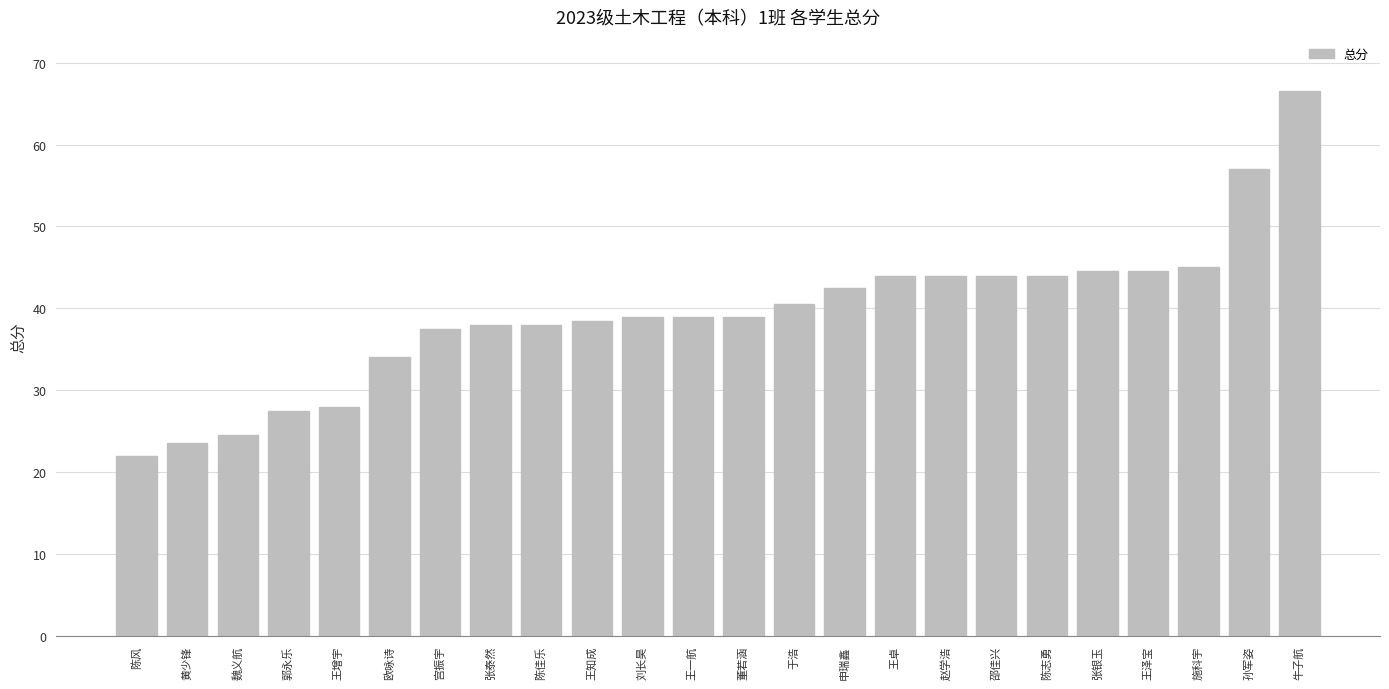

What is the maximum value shown in the chart?

66.5